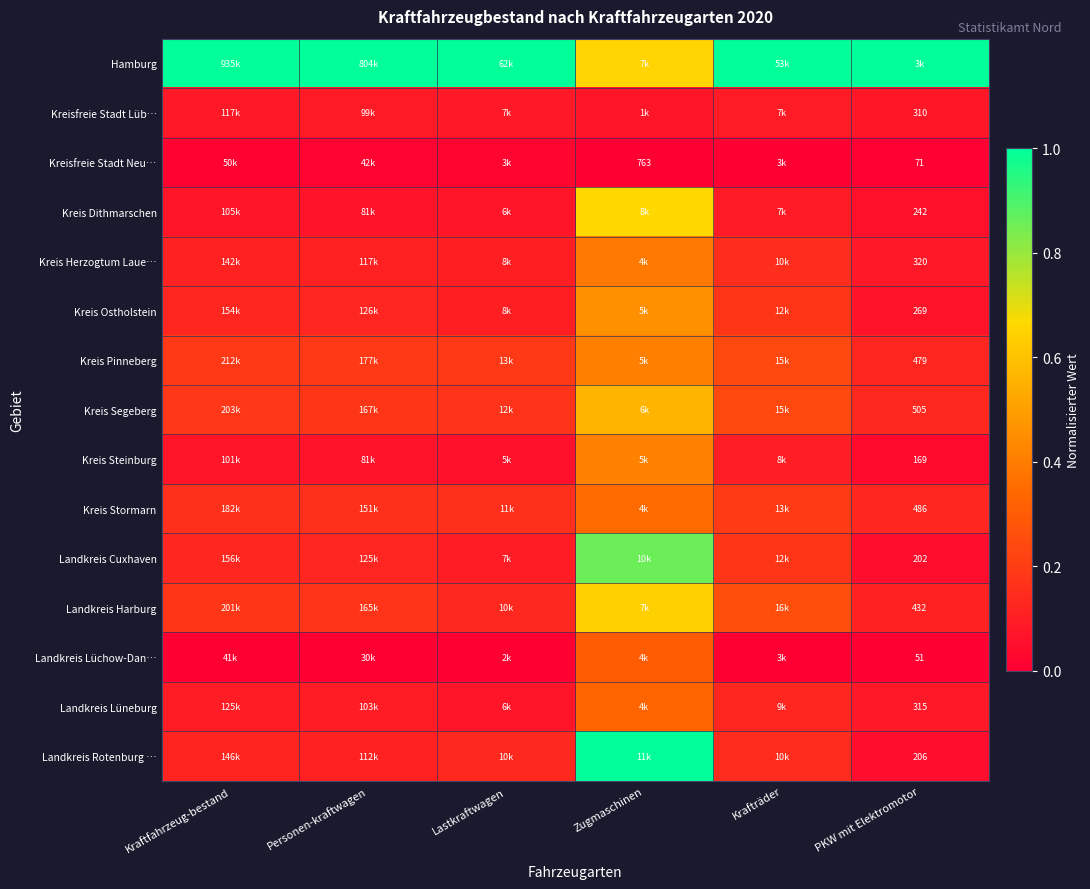

True or false: Hamburg has a value of 1.0 at Lastkraftwagen.

True